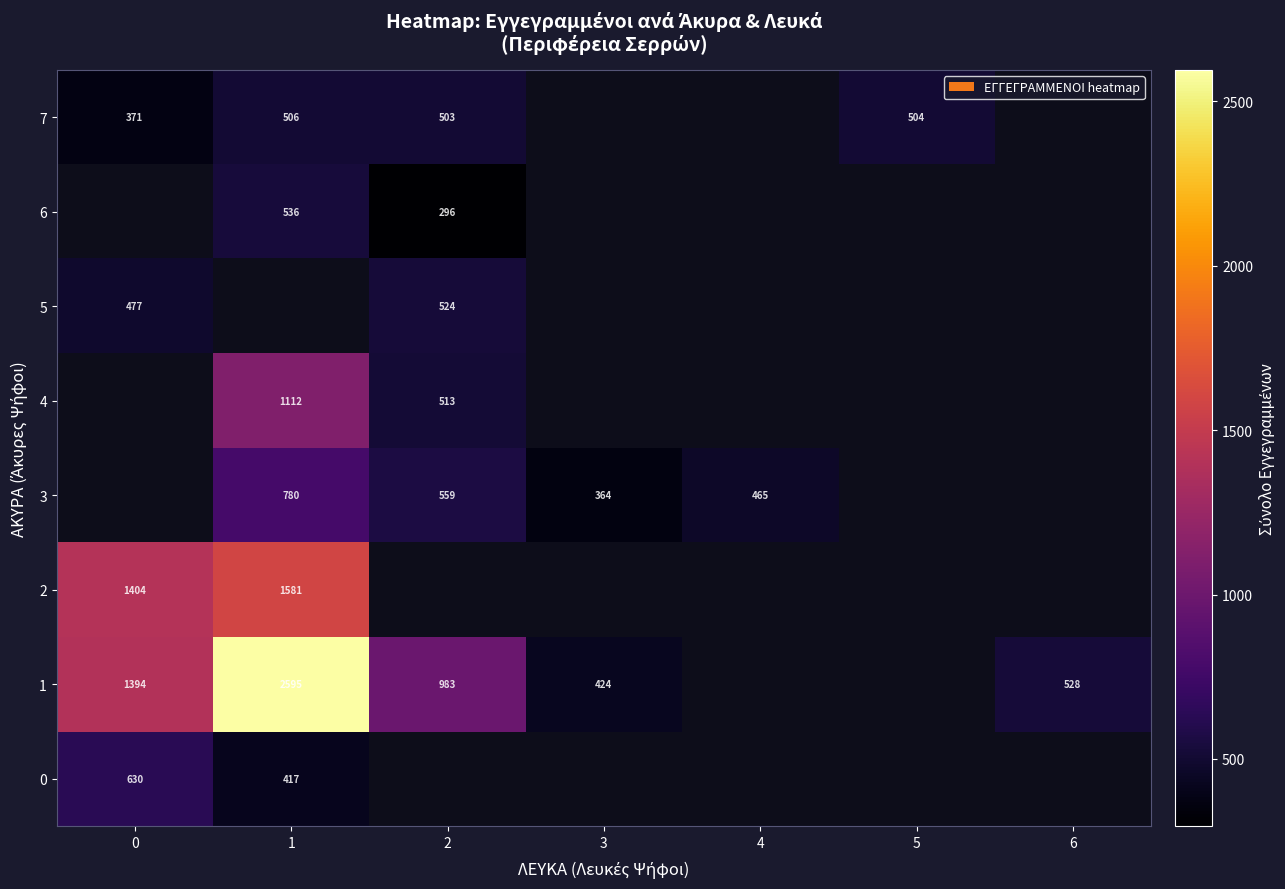

The 5 series shows 524 at 2. True or false?

True